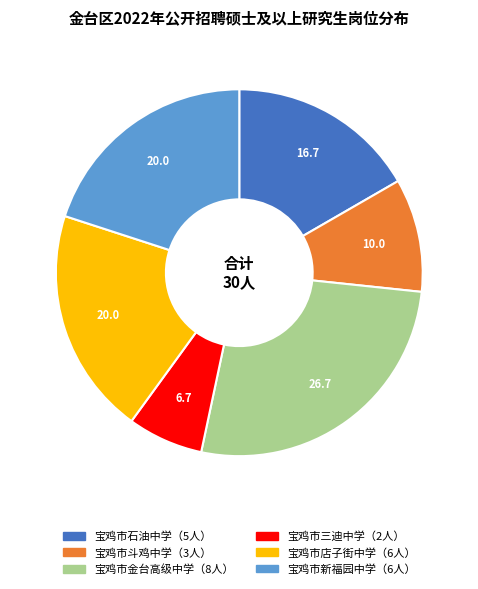

Does any single category account for the majority?

No